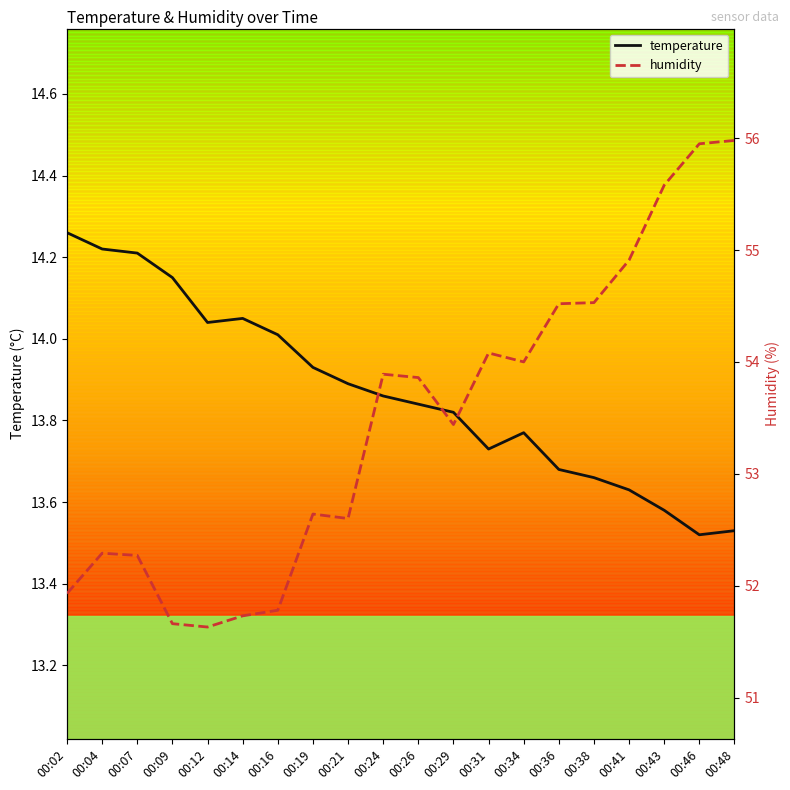

Which series has the largest total across all categories?

humidity